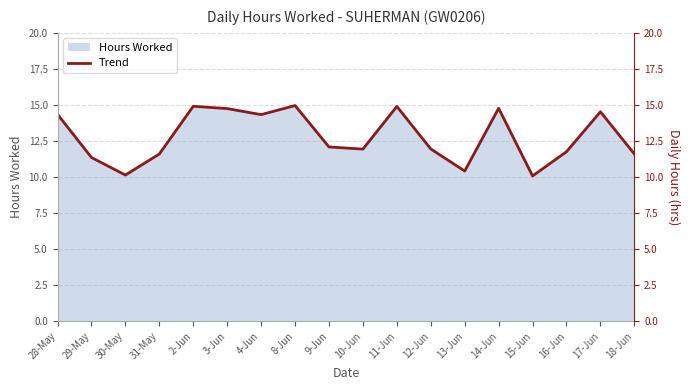

Read the value at 9-Jun.

12.1